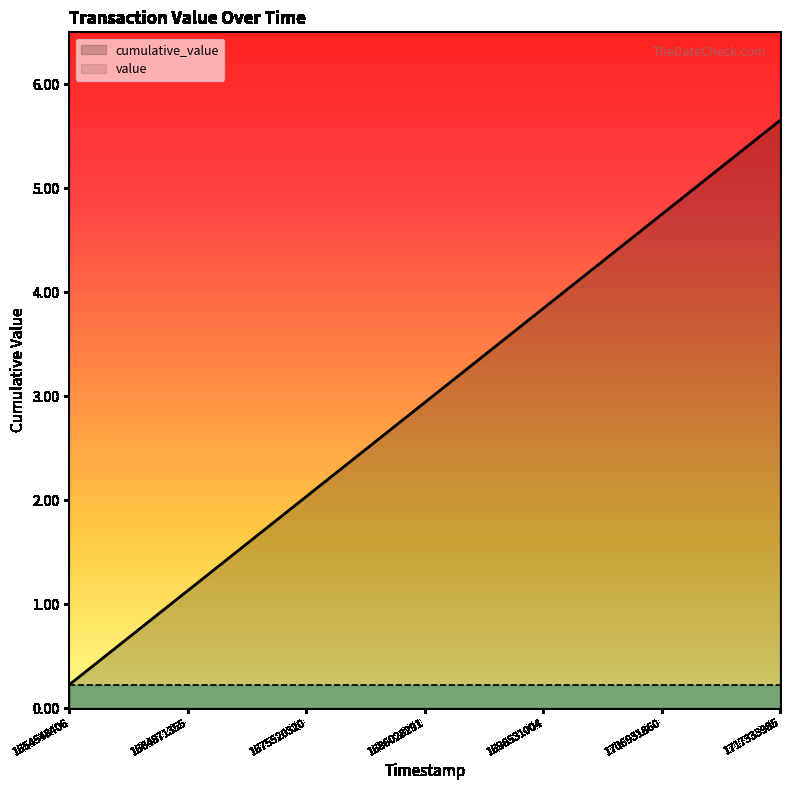

How many lines are shown in the chart?

2